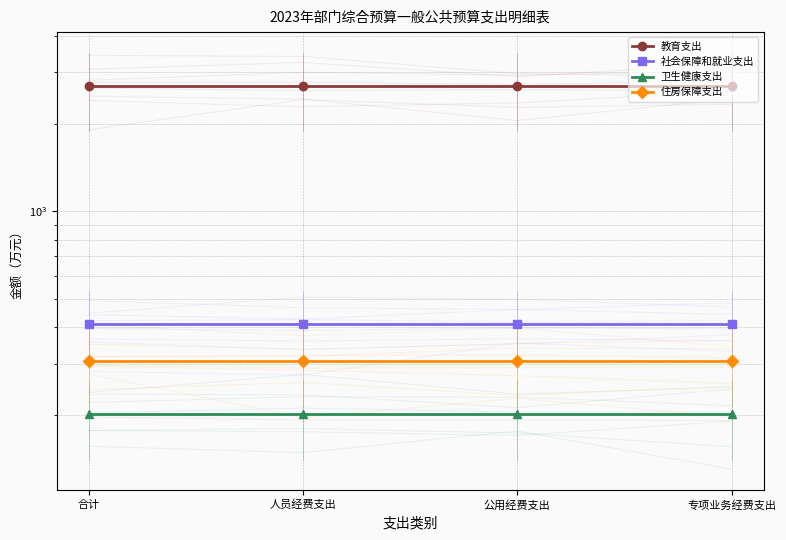

What is the total value across all series at 人员经费支出?

3606.0